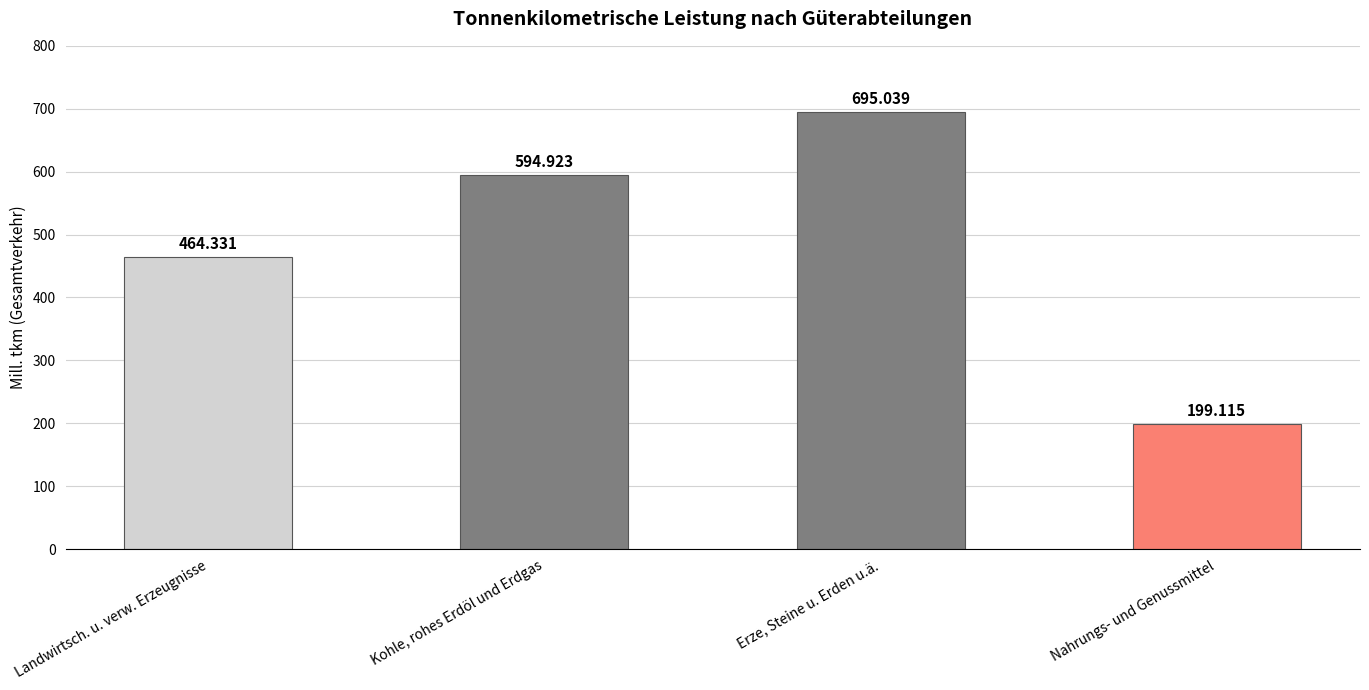

List the labels in order of value, smallest first.

Nahrungs- und Genussmittel, Landwirtsch. u. verw. Erzeugnisse, Kohle, rohes Erdöl und Erdgas, Erze, Steine u. Erden u.ä.